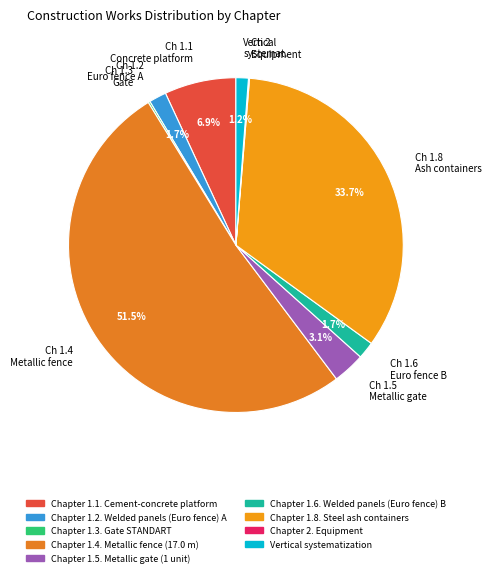

Do Ch 1.2 Euro fence A and Ch 1.6 Euro fence B together represent more than half of the pie?

No